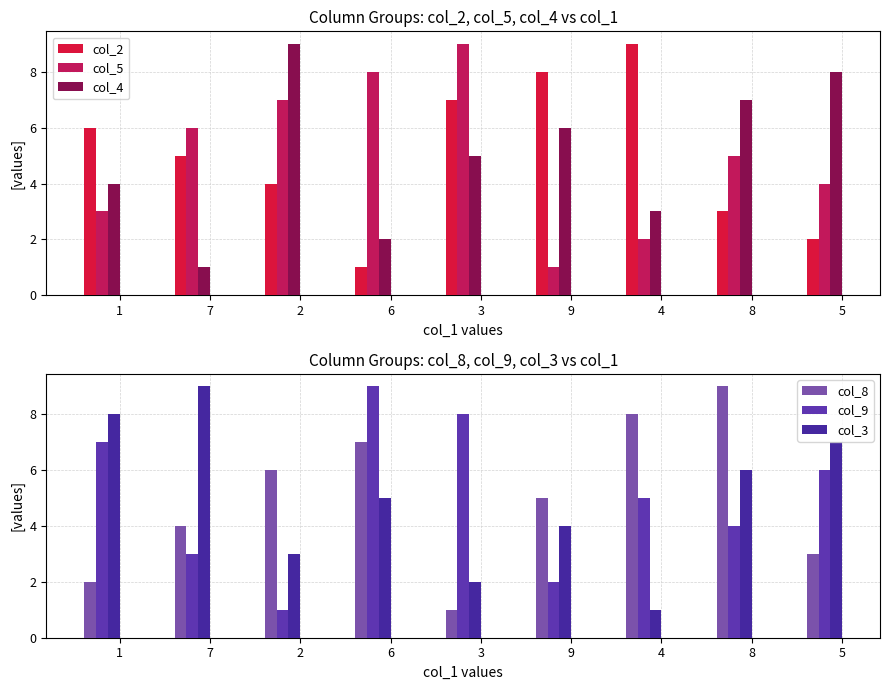

Between 5 and 8, which is larger?

8